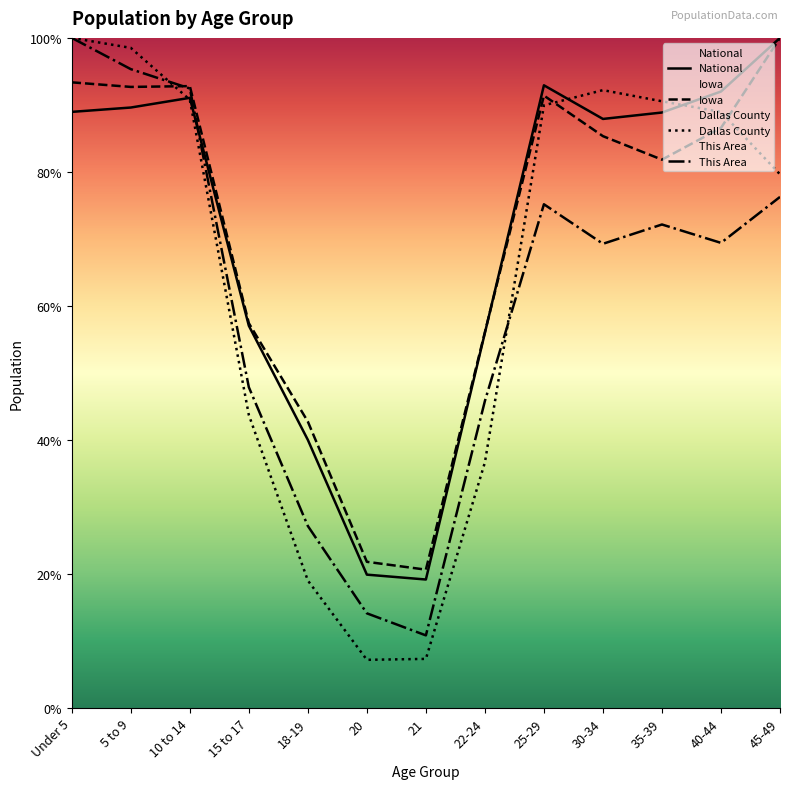

Where is the first local maximum for This Area?

25-29